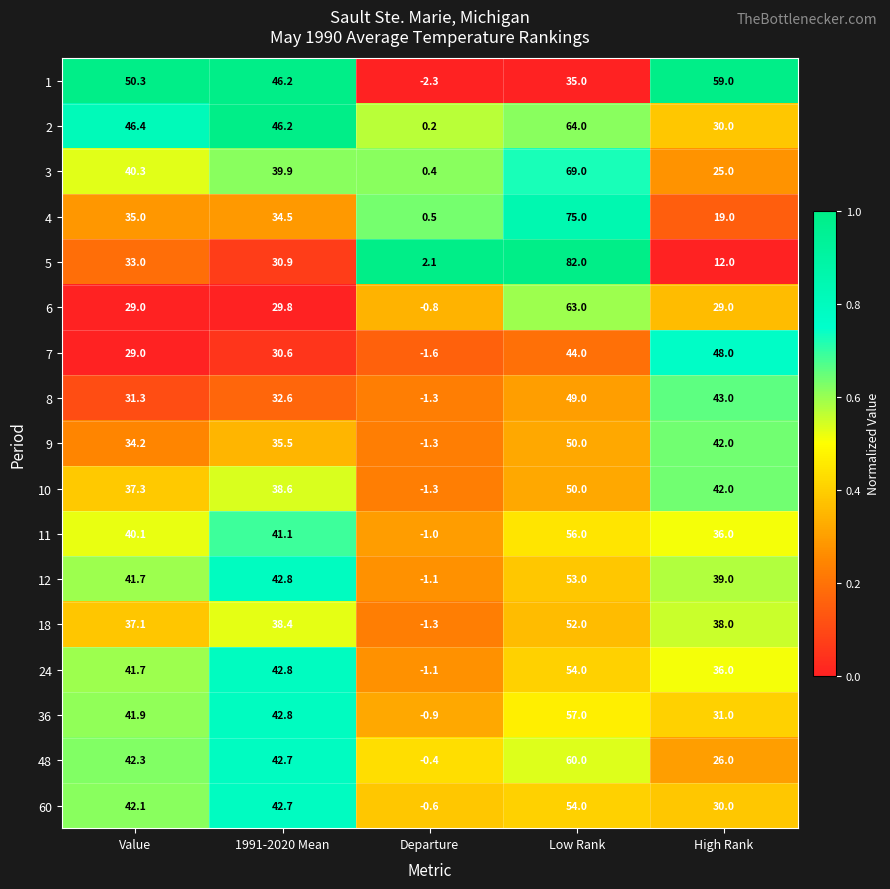

The 8 series shows 31.3 at Value. True or false?

True